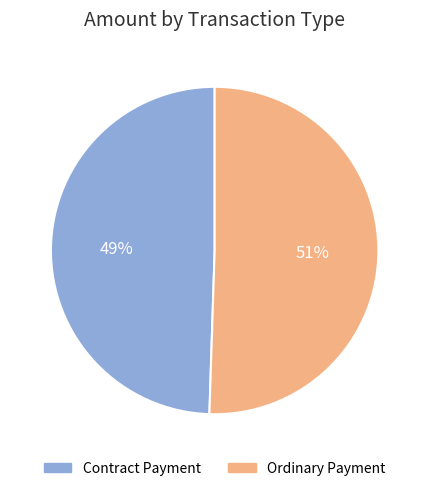

To the nearest percent, what portion does Contract Payment represent?

49%